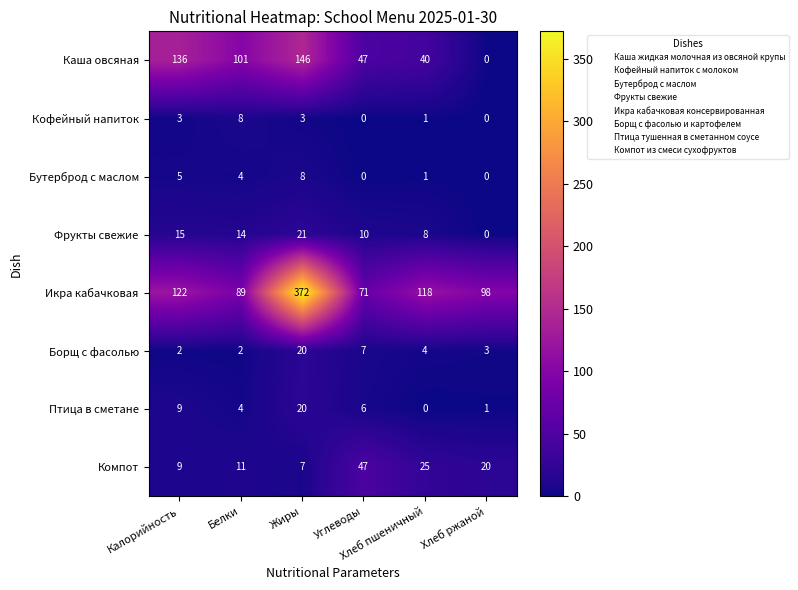

What is the spread (max minus min) of values at Калорийность?

134